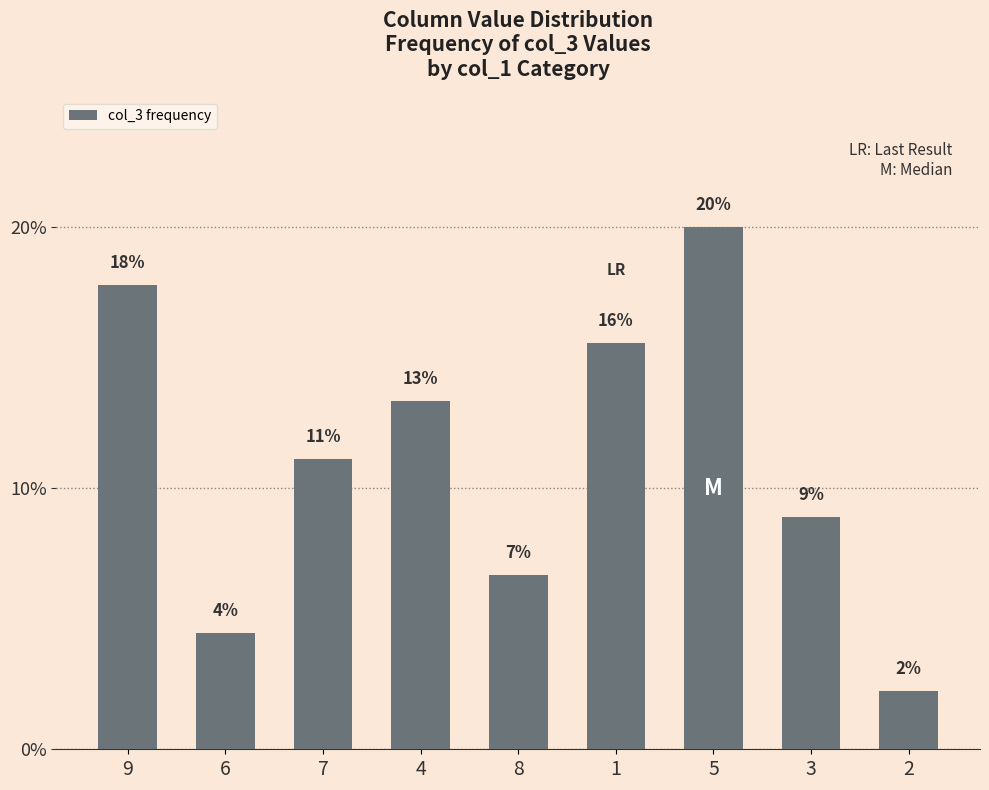

The value at 7 is 11.1. True or false?

True